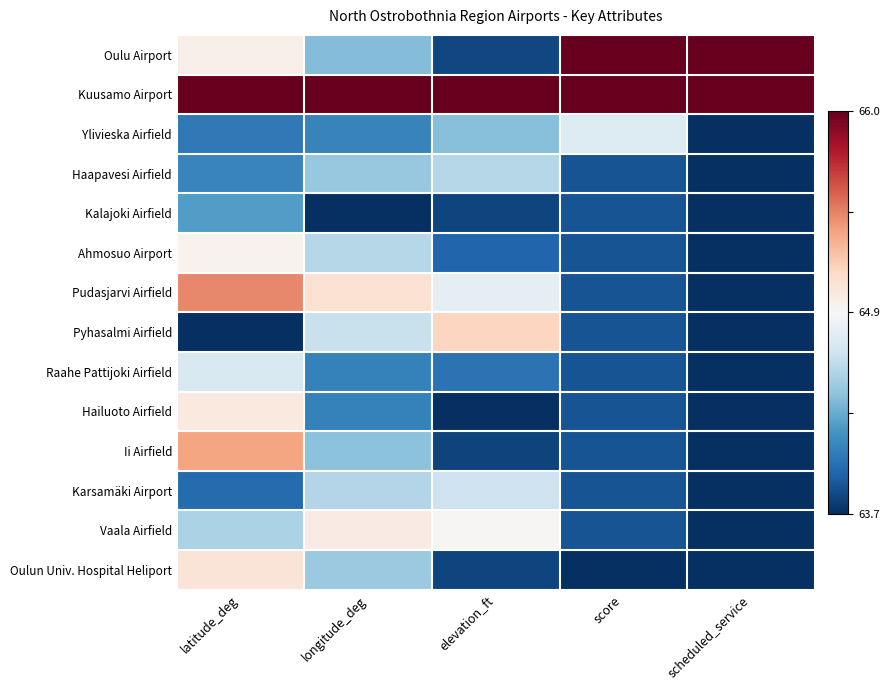

Reading left to right, list all the values displayed in this chart.

Oulu Airport: latitude_deg=0.5	longitude_deg=0.3	elevation_ft=0.0	score=1.0	scheduled_service=1.0
Kuusamo Airport: latitude_deg=1.0	longitude_deg=1.0	elevation_ft=1.0	score=1.0	scheduled_service=1.0
Ylivieska Airfield: latitude_deg=0.1	longitude_deg=0.2	elevation_ft=0.3	score=0.4	scheduled_service=0.0
Haapavesi Airfield: latitude_deg=0.2	longitude_deg=0.3	elevation_ft=0.4	score=0.1	scheduled_service=0.0
Kalajoki Airfield: latitude_deg=0.2	longitude_deg=0.0	elevation_ft=0.0	score=0.1	scheduled_service=0.0
Ahmosuo Airport: latitude_deg=0.5	longitude_deg=0.4	elevation_ft=0.1	score=0.1	scheduled_service=0.0
Pudasjarvi Airfield: latitude_deg=0.7	longitude_deg=0.6	elevation_ft=0.5	score=0.1	scheduled_service=0.0
Pyhasalmi Airfield: latitude_deg=0.0	longitude_deg=0.4	elevation_ft=0.6	score=0.1	scheduled_service=0.0
Raahe Pattijoki Airfield: latitude_deg=0.4	longitude_deg=0.2	elevation_ft=0.1	score=0.1	scheduled_service=0.0
Hailuoto Airfield: latitude_deg=0.5	longitude_deg=0.2	elevation_ft=0.0	score=0.1	scheduled_service=0.0
Ii Airfield: latitude_deg=0.7	longitude_deg=0.3	elevation_ft=0.0	score=0.1	scheduled_service=0.0
Karsamäki Airport: latitude_deg=0.1	longitude_deg=0.4	elevation_ft=0.4	score=0.1	scheduled_service=0.0
Vaala Airfield: latitude_deg=0.3	longitude_deg=0.5	elevation_ft=0.5	score=0.1	scheduled_service=0.0
Oulun Univ. Hospital Heliport: latitude_deg=0.6	longitude_deg=0.3	elevation_ft=0.0	score=0.0	scheduled_service=0.0